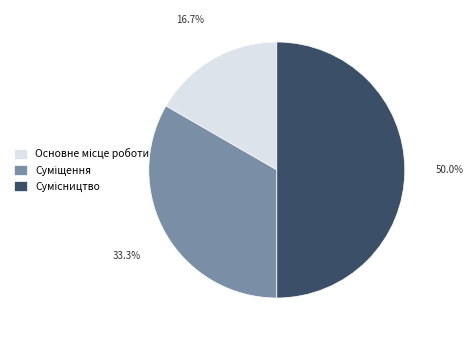

Count the number of slices in the pie.

3